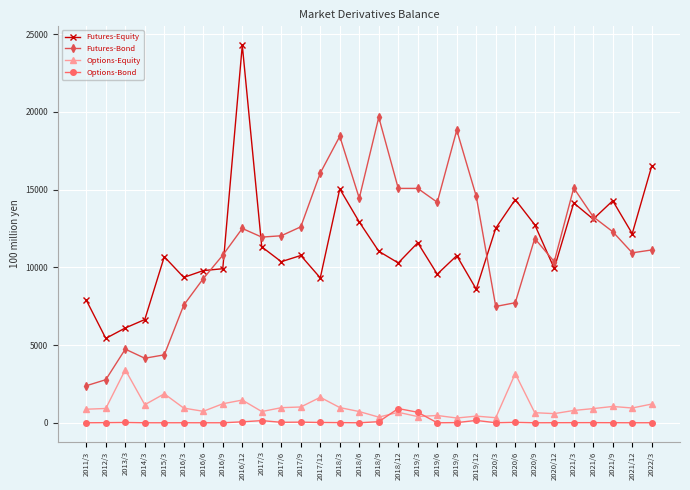

The value of Futures-Equity at 2016/12 is 8214.1. True or false?

False